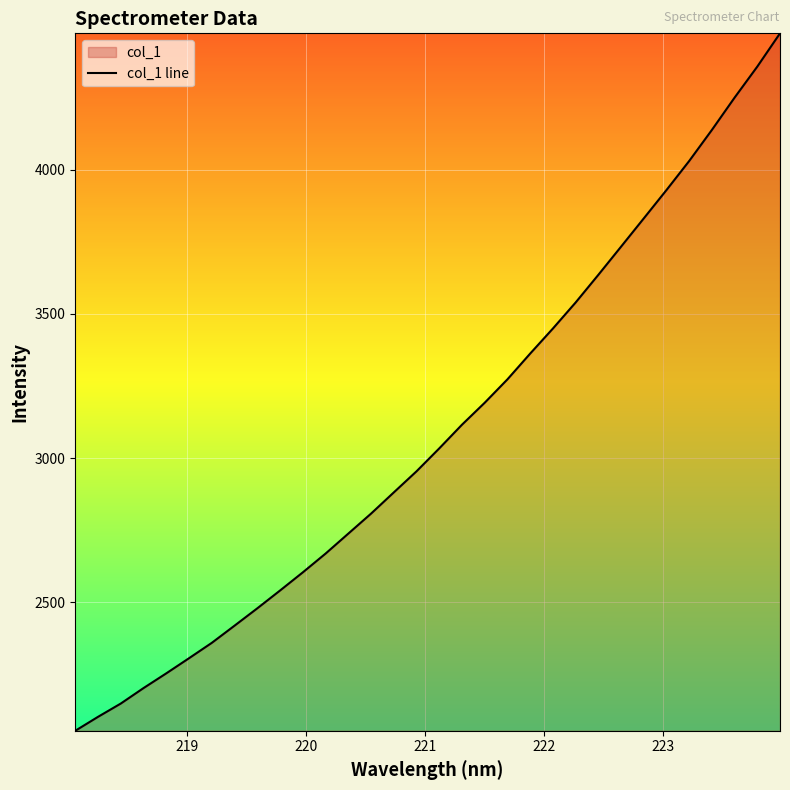

What is the average value?

3089.3